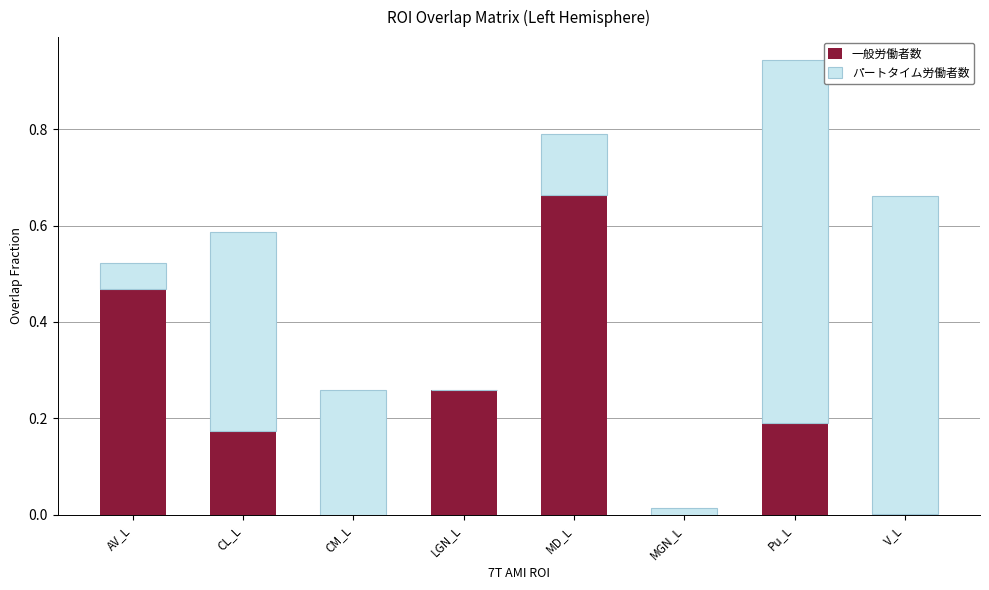

The 一般労働者数 series shows 0.0 at MGN_L. True or false?

True